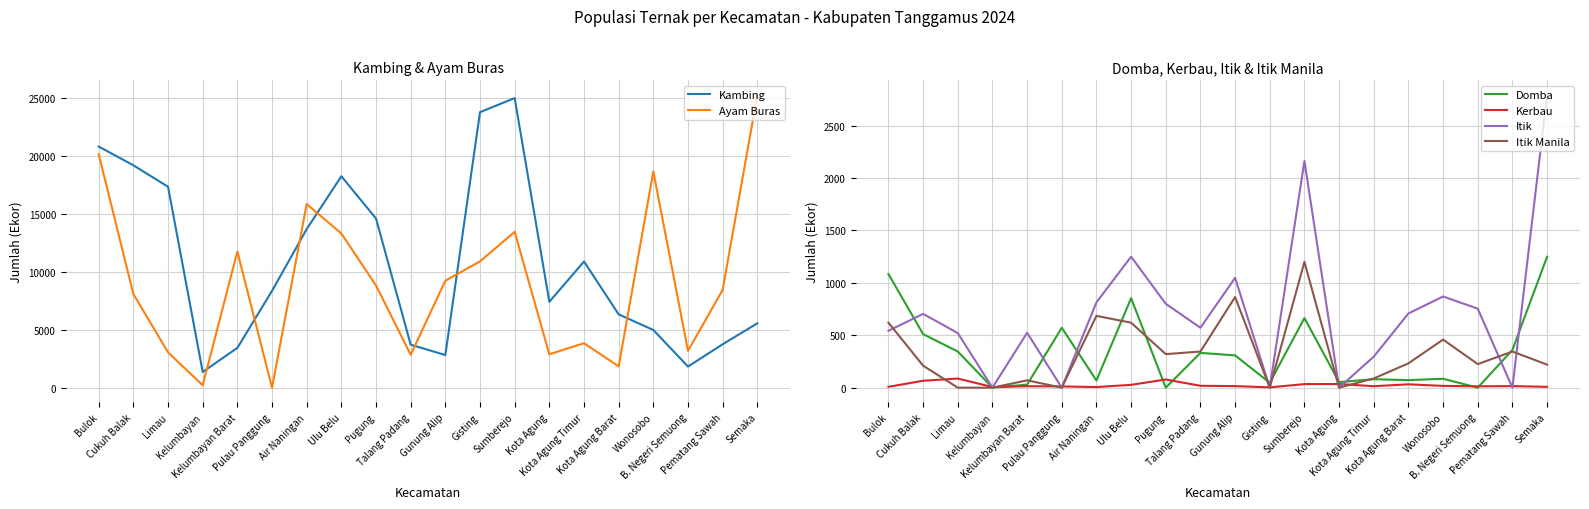

What is the label of the 15th point from the left?

Kota Agung Timur